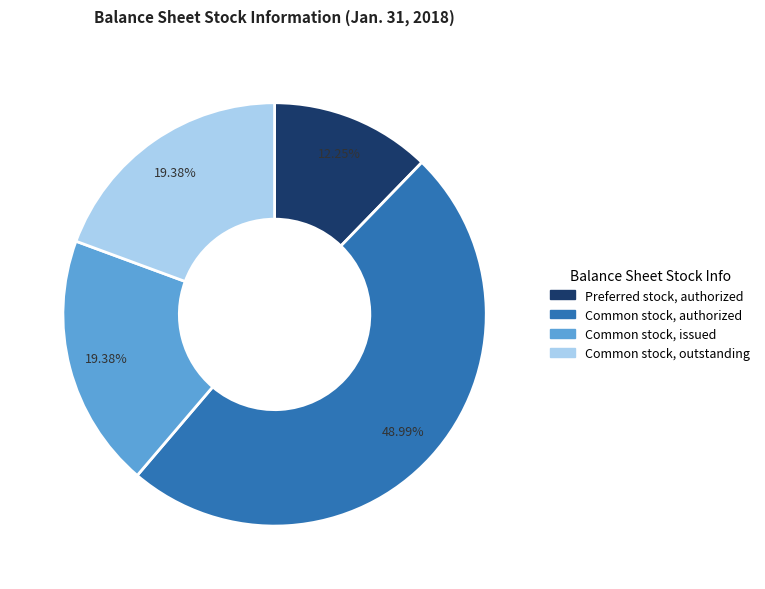

Does any single category account for the majority?

No